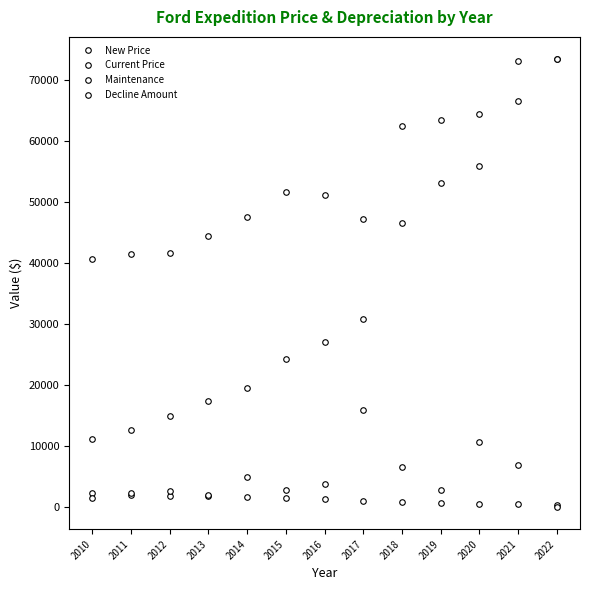

Count the number of data series in this chart.

4